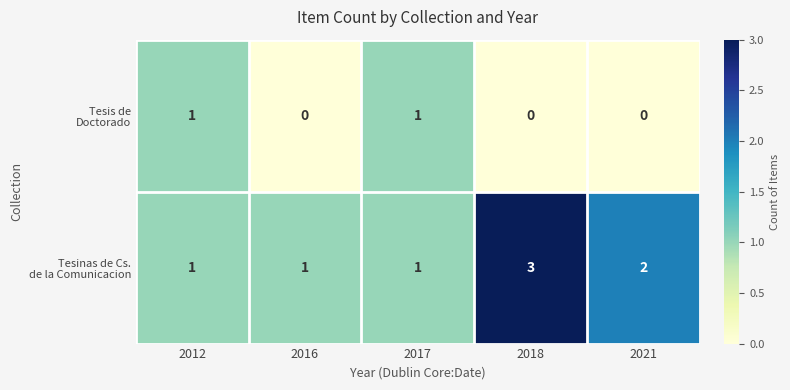

What is the total value across all series at 2018?

3